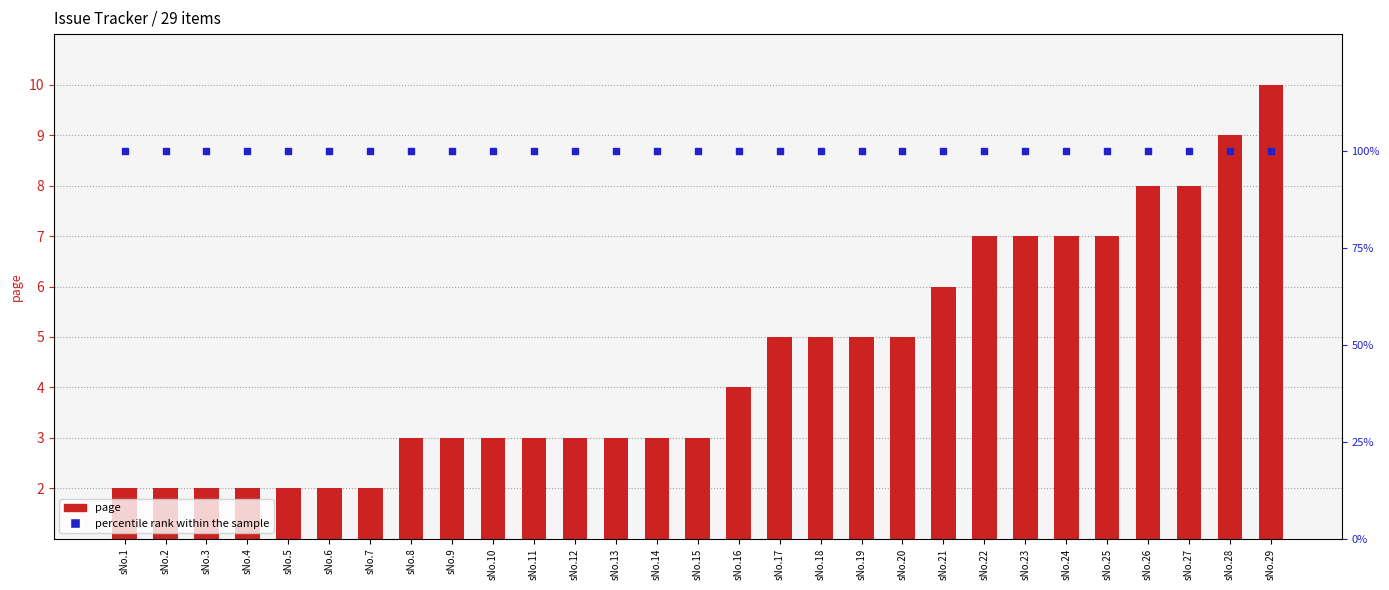

What are all the series names shown in the legend?

page, percentile rank within the sample